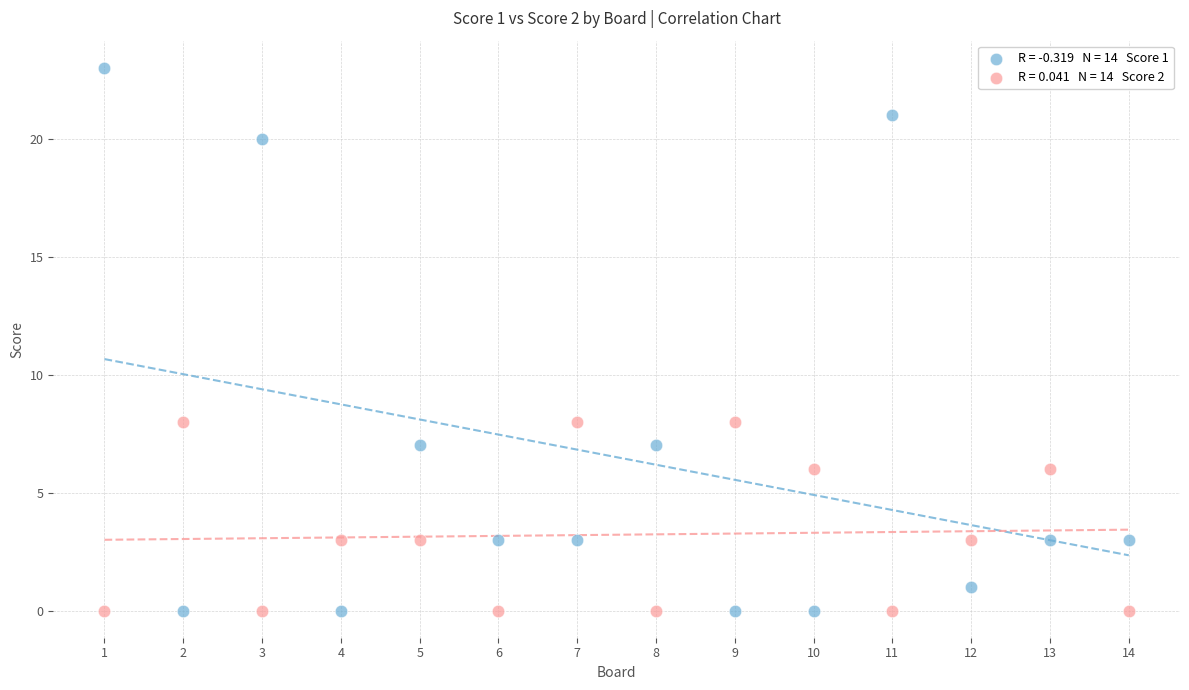

Across all data points, what is the range of X values (max minus min)?

13